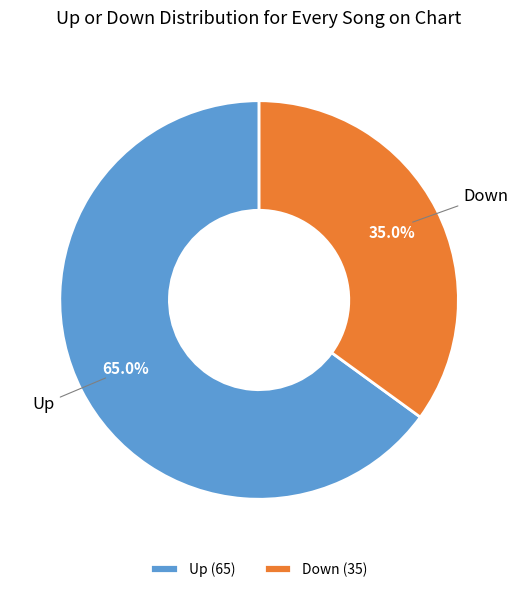

Between Down and Up, which is larger?

Up